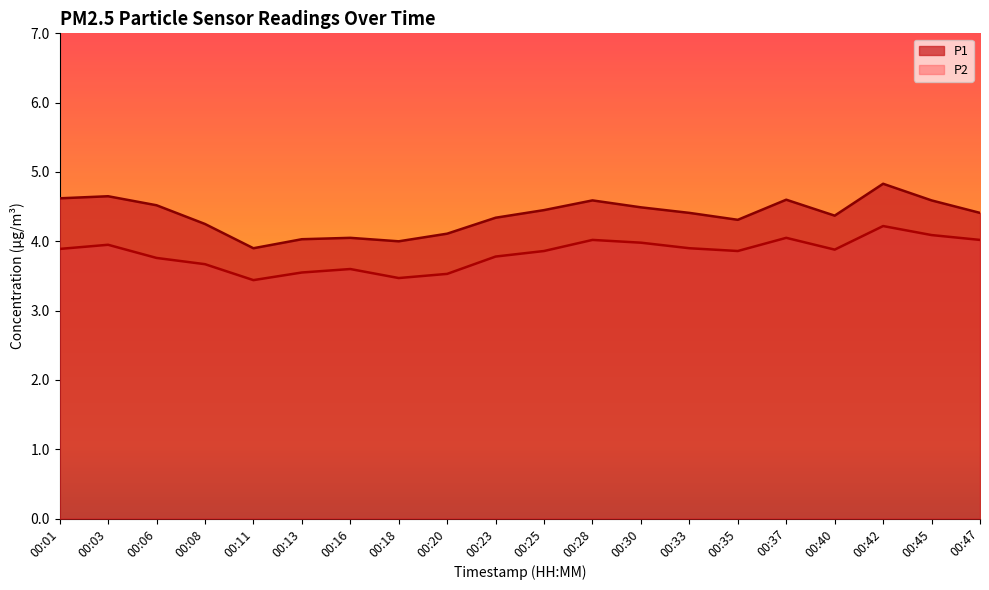

True or false: P1 has a value of 8.2 at 00:45.

False